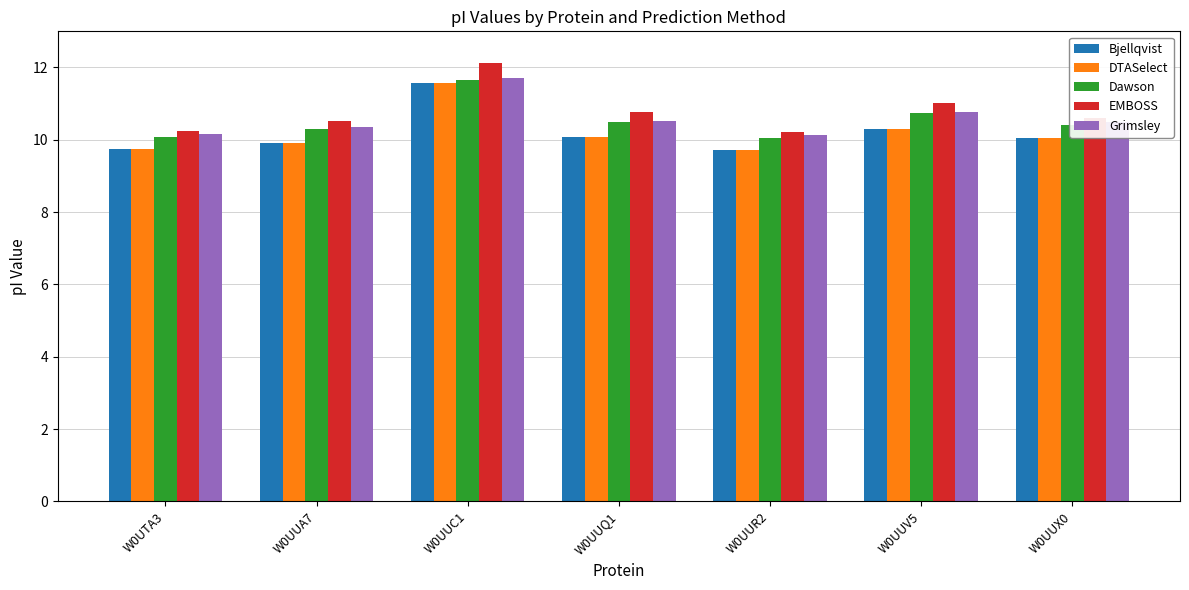

What is the difference between the maximum and minimum values in the DTASelect series?

1.9